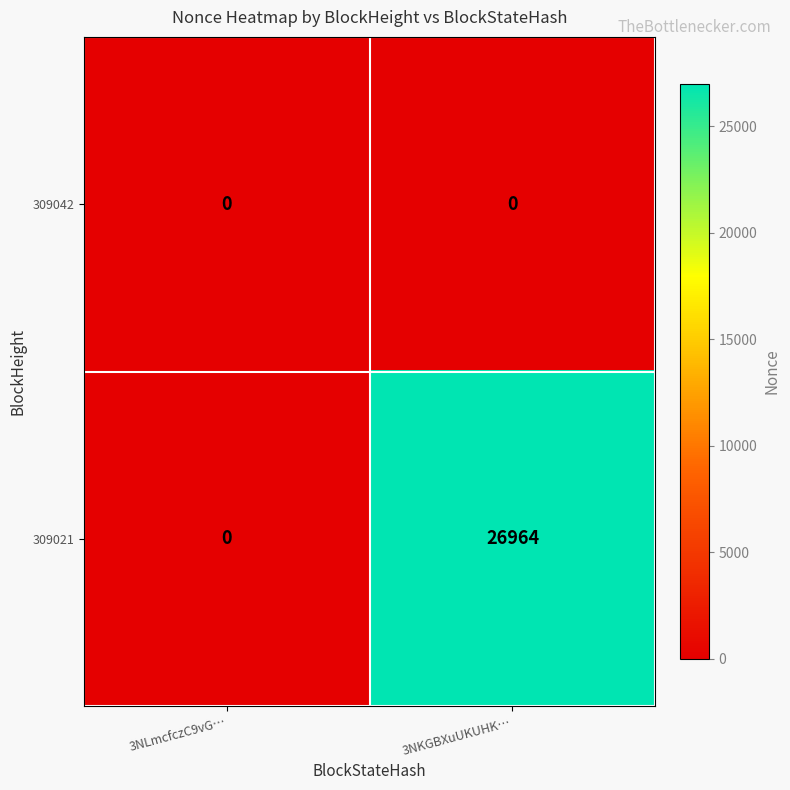

The value of 309042 at 3NKGBXuUKUHK… is 0. True or false?

True